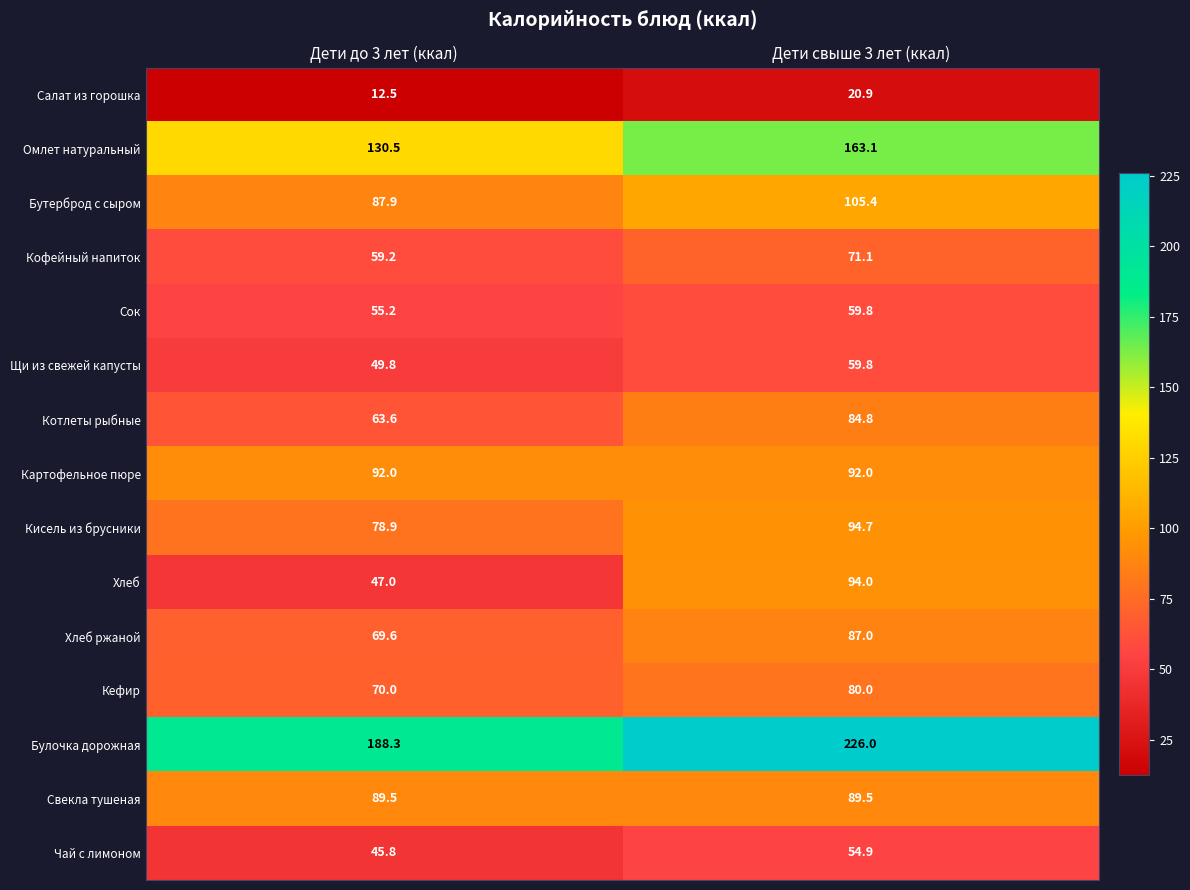

Where is Кофейный напиток nearest to the value 65?

Дети до 3 лет (ккал)